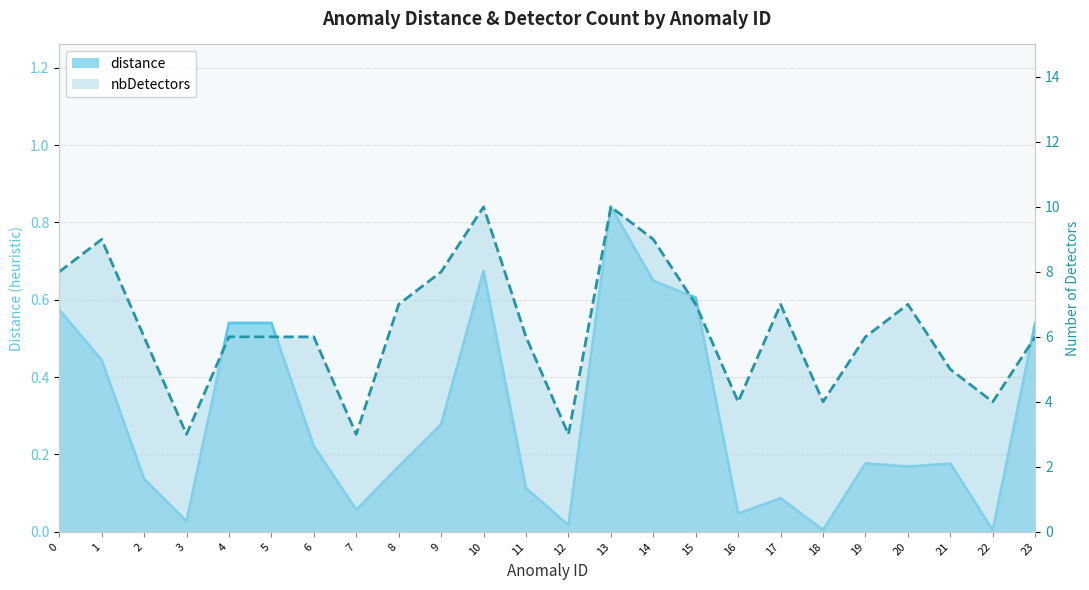

Which category has the lowest value in the distance series?

18